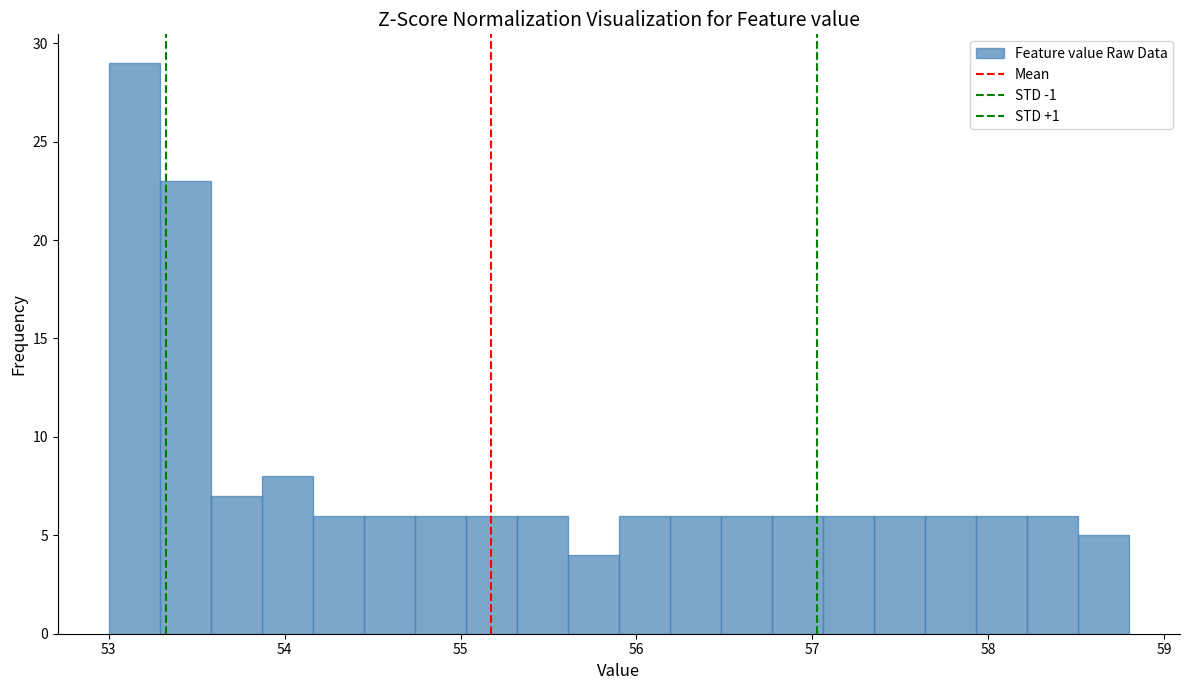

Read against the x-axis, roughly where is the centre of the tallest bar?

53.1